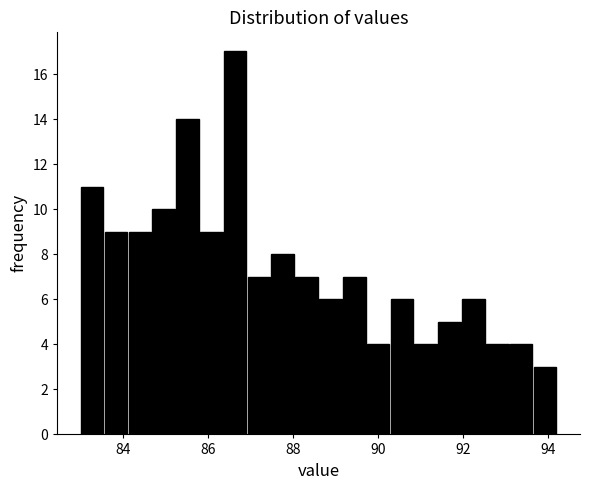

Around what value on the x-axis is the tallest bar? Give the approximate position of its centre, as read against the axis.

86.6